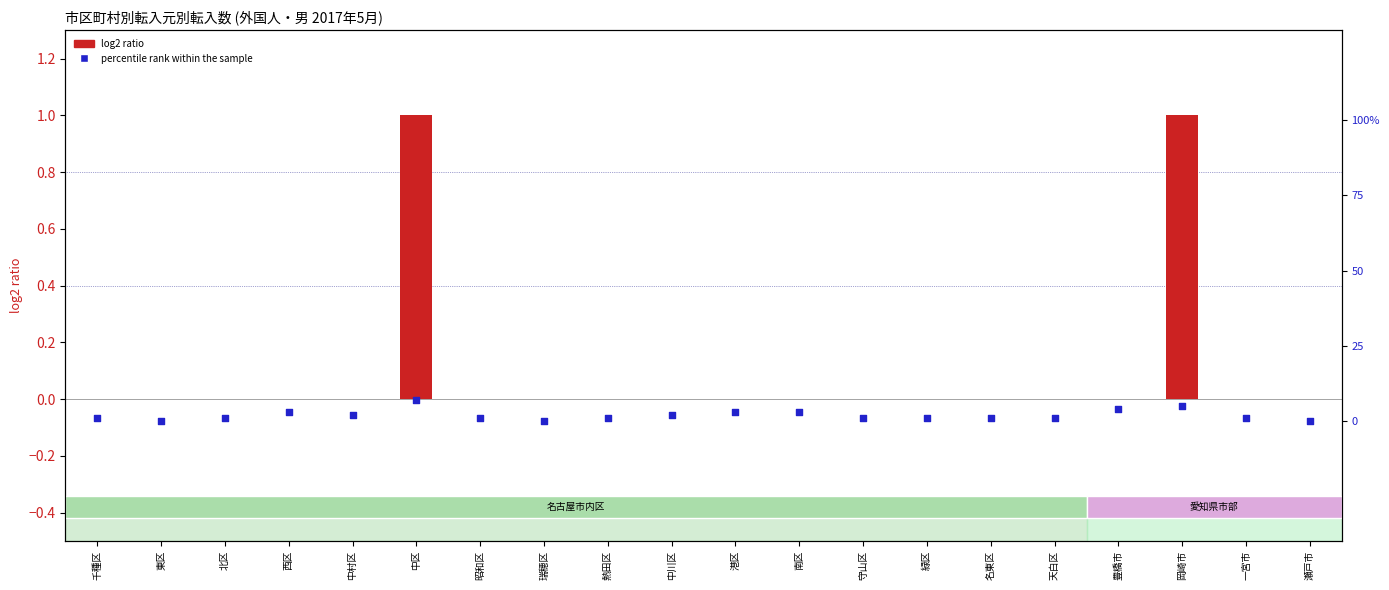

Which series reaches the minimum Y coordinate?

log2 ratio